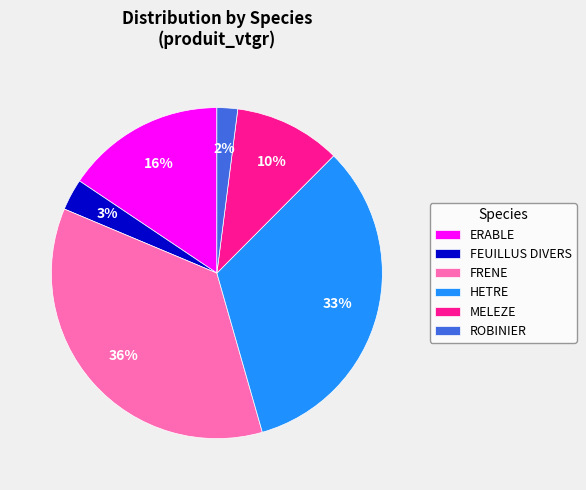

Is the sum of HETRE and ROBINIER greater than half?

No